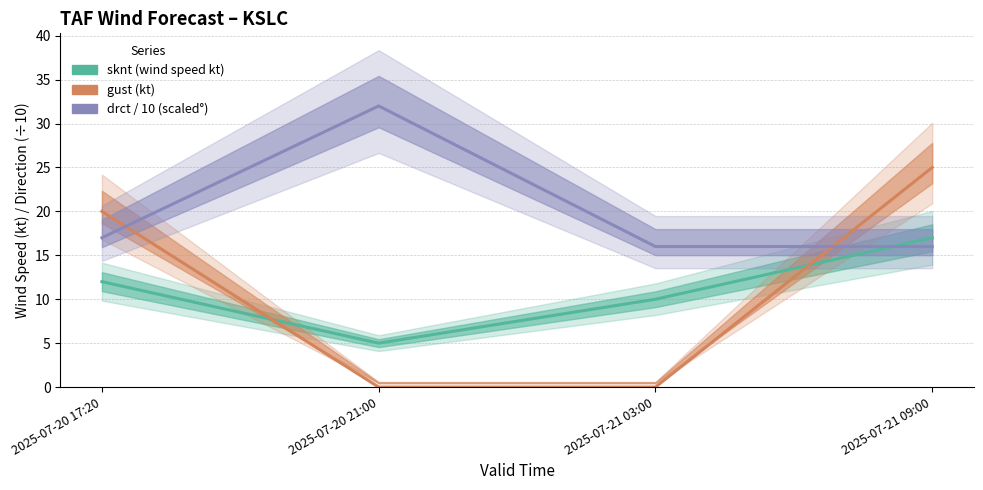

Which series changed the most between 2025-07-20 21:00 and 2025-07-21 09:00?

gust (kt)